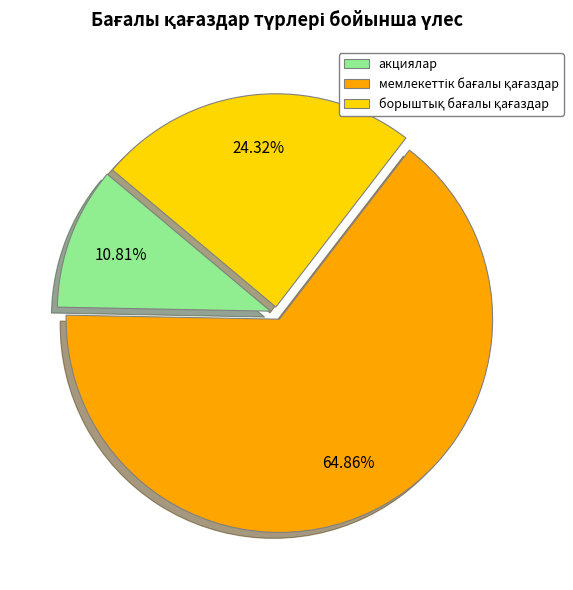

Does акциялар represent more than half of the total?

No